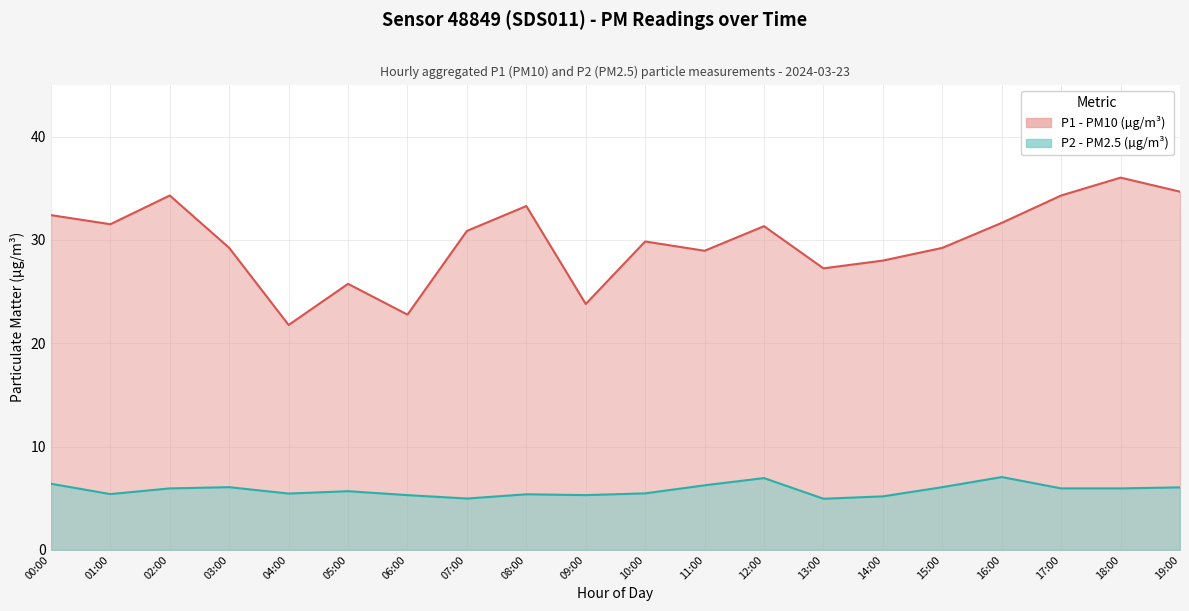

What is the difference between the maximum and second lowest values in the P2 series?

2.1